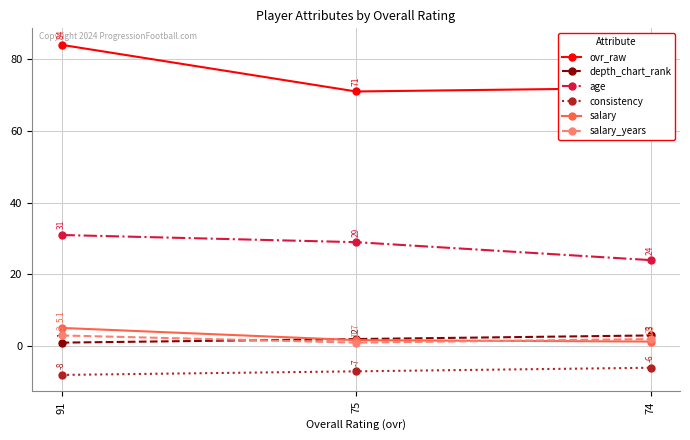

What is the difference between the salary_years values at 91 and 74?

1.0